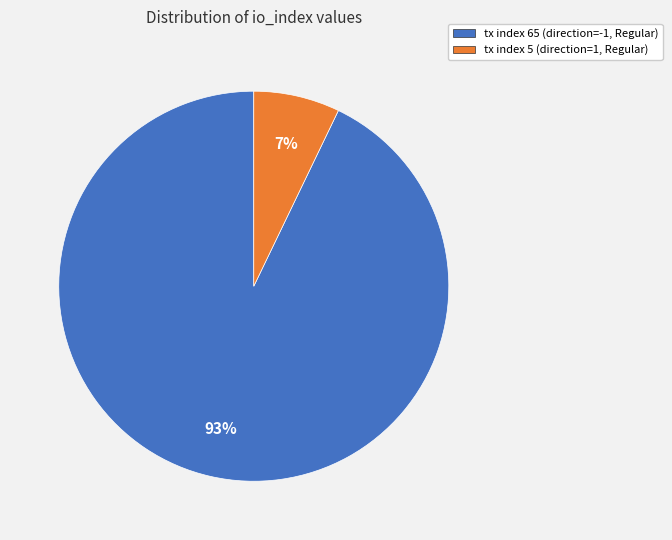

Which slice is the smallest?

tx index 5